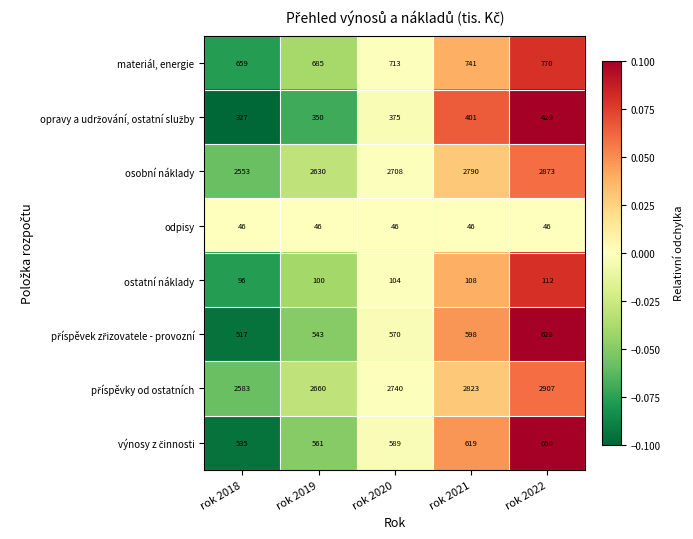

What is the difference between the highest and lowest values at rok 2018?

2537